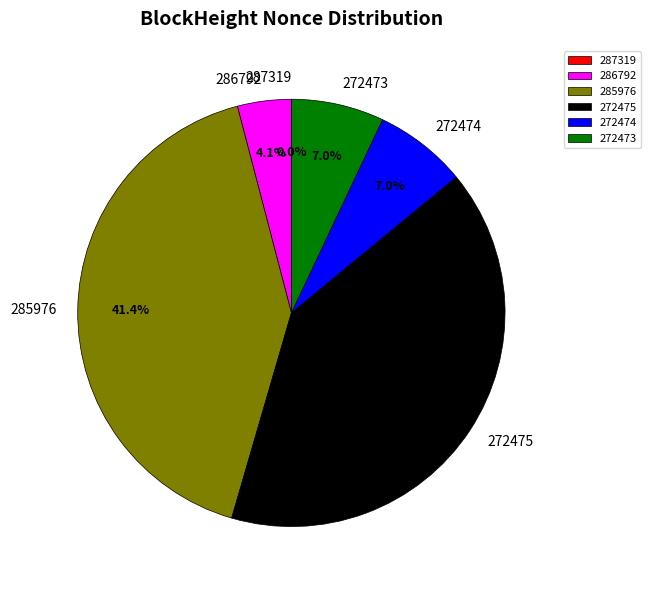

Is there a majority slice in this chart?

No